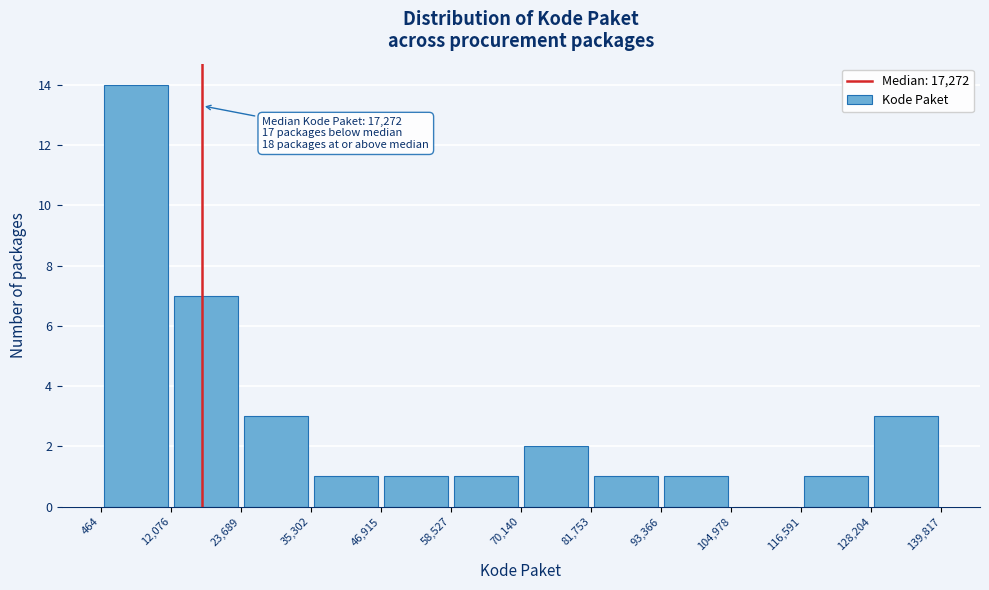

Over which range of the x-axis is the bar tallest?

464 to 12,076